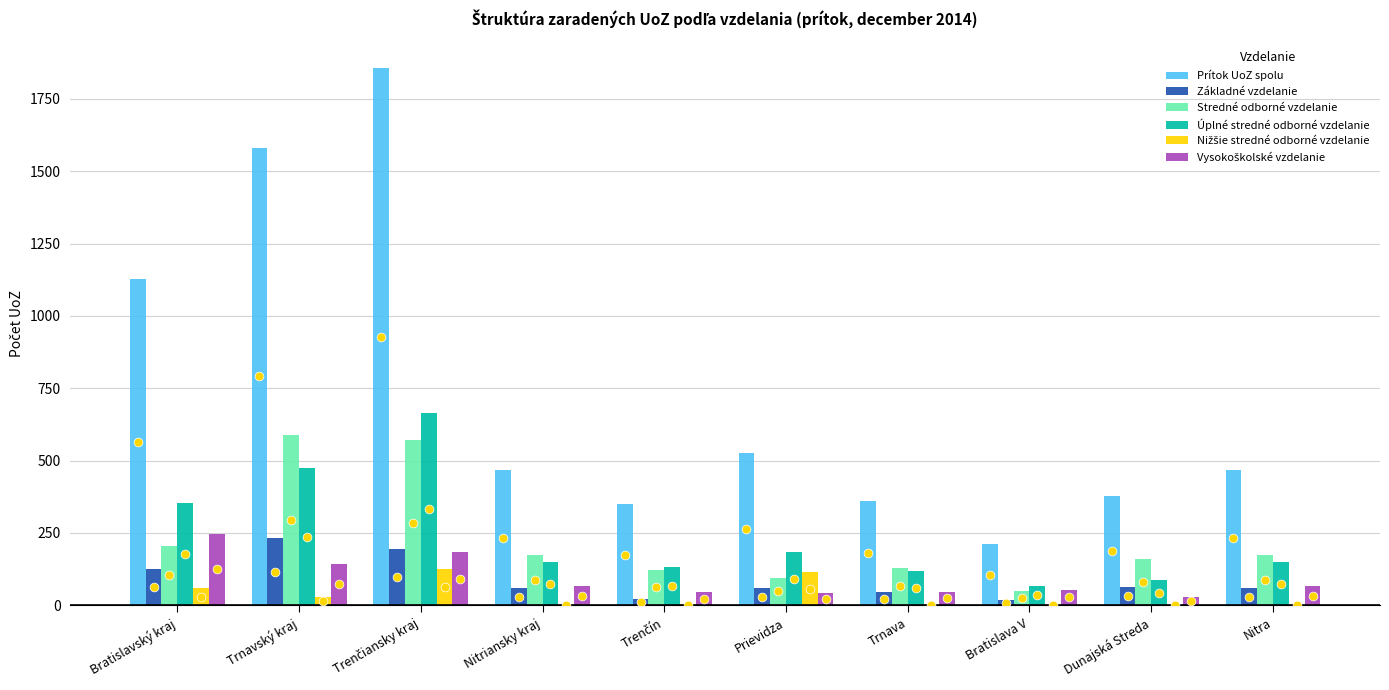

Which series has the widest spread of Y values?

Prítok UoZ spolu